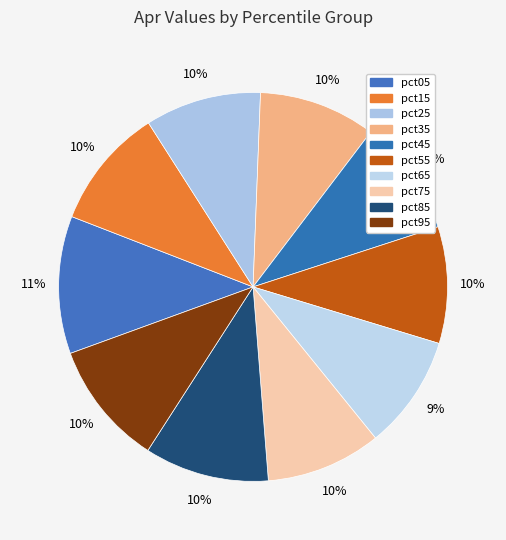

Count the number of slices in the pie.

10